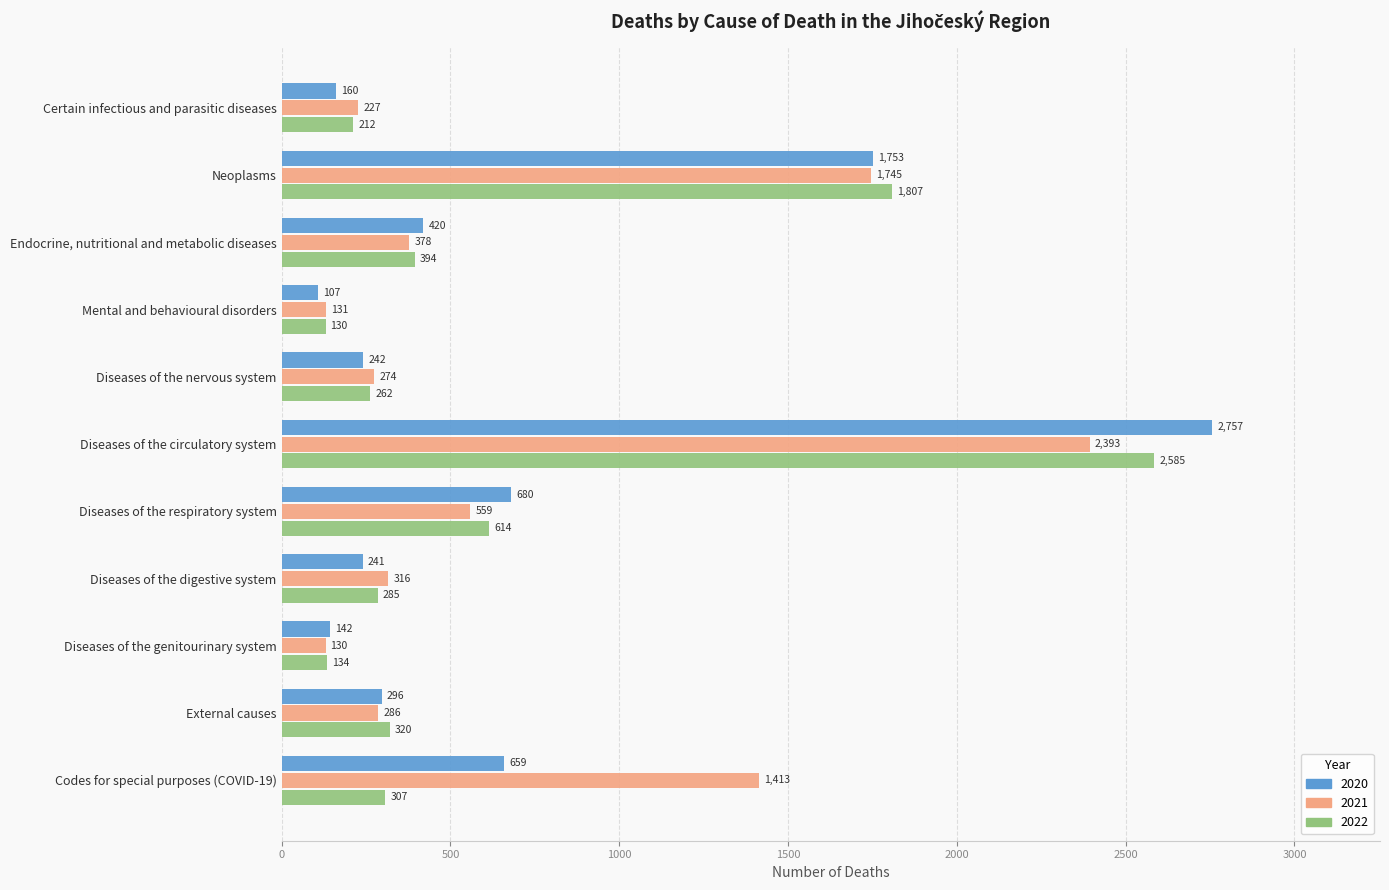

True or false: 2020 has a value of 296 at External causes.

True